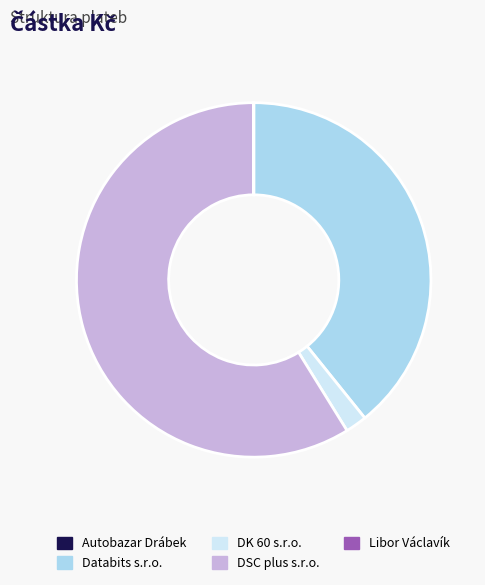

Which slice is the largest?

DSC plus s.r.o.